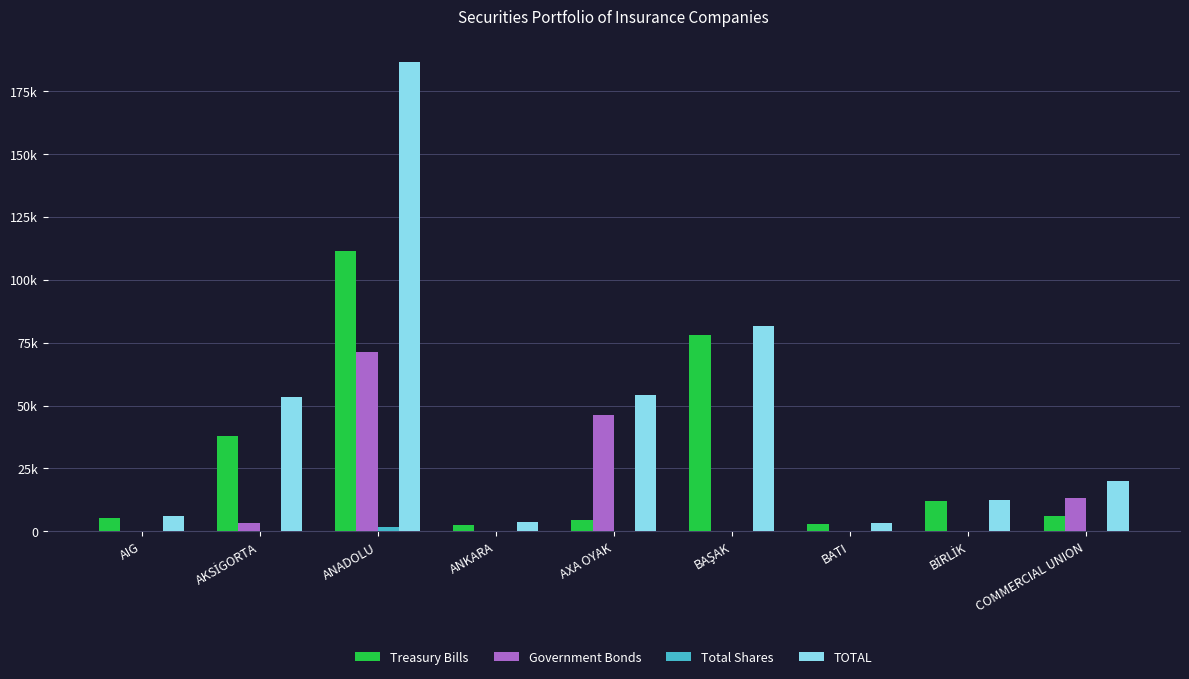

What is the value of the Total Shares bar at the 6th from the left?

304